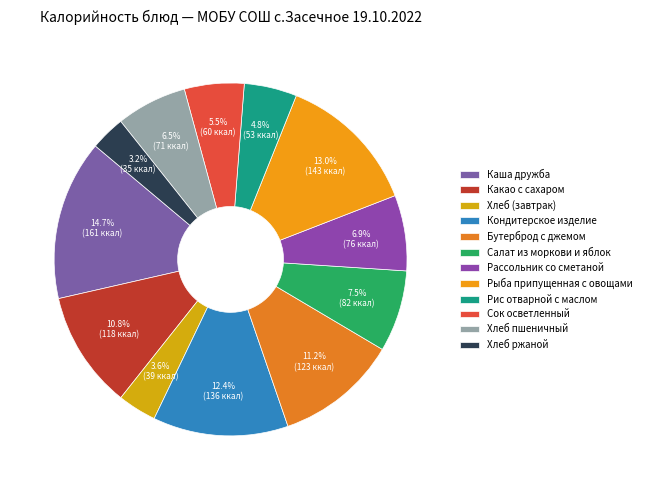

Is there any slice that represents more than half of the pie?

No